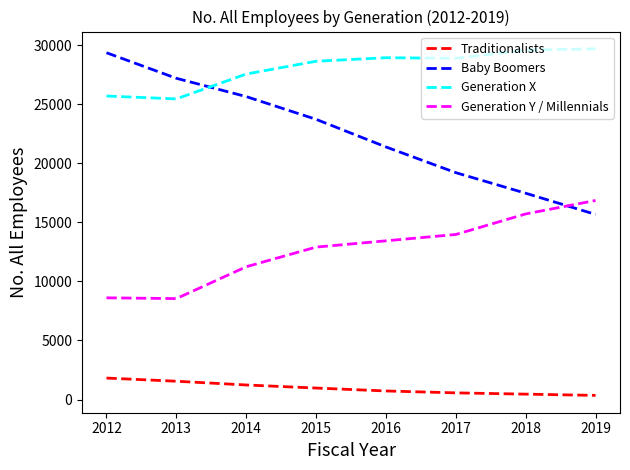

What is the highest value of the Traditionalists series?

1819